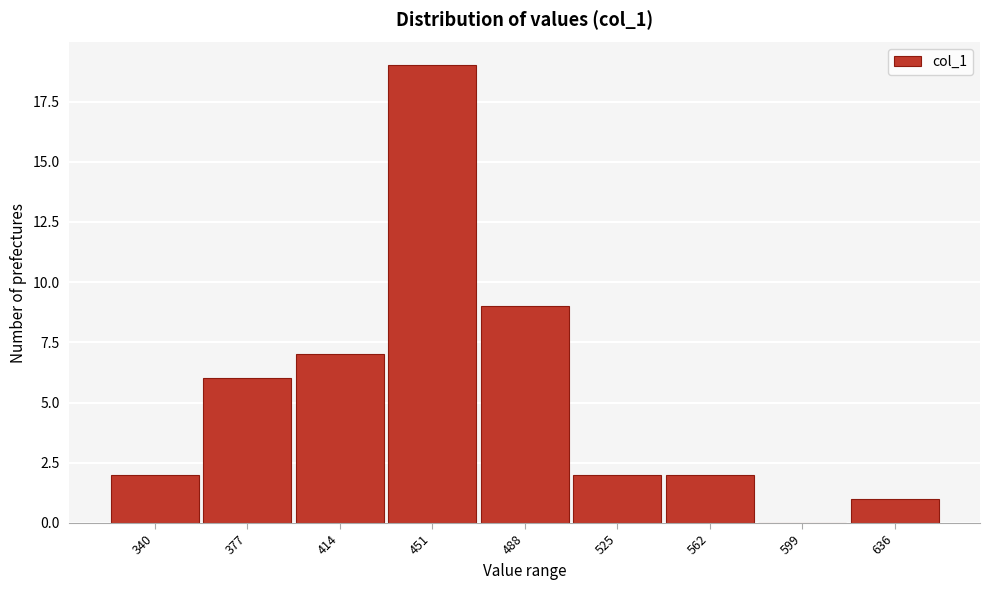

What is the sum of the values at 451 and 488?

28